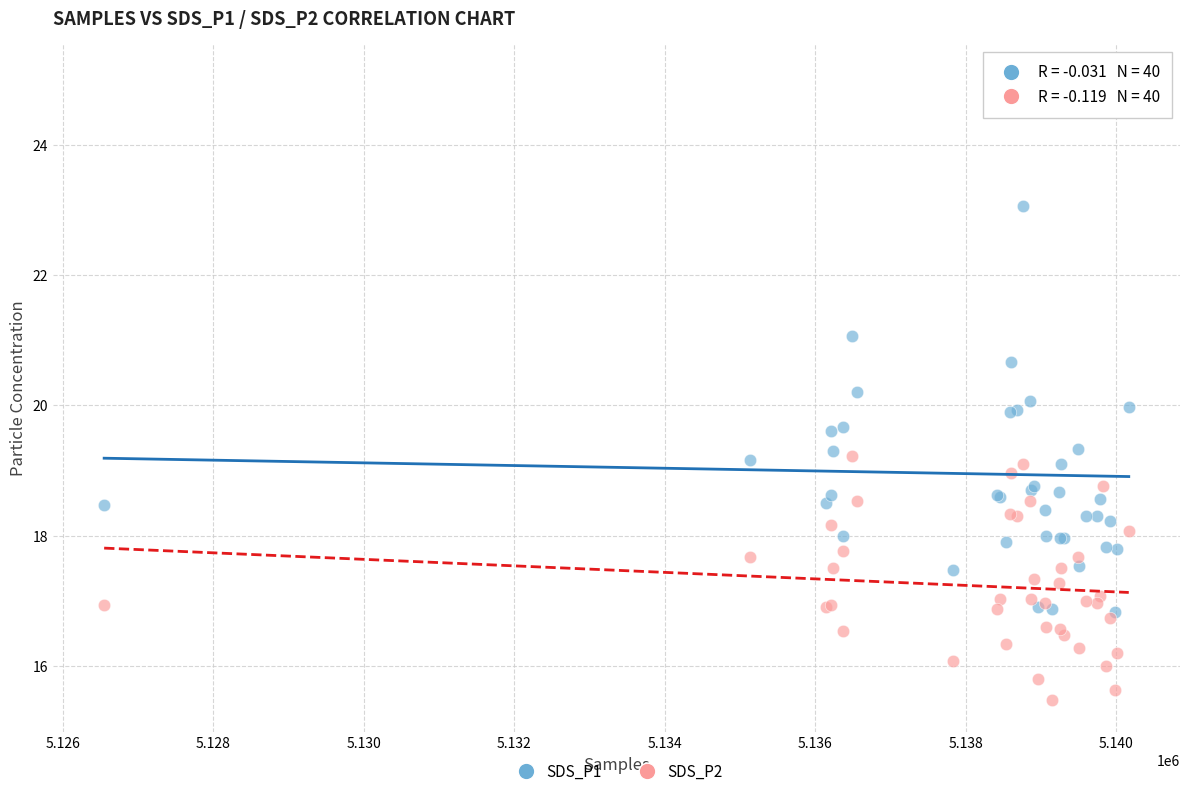

What are all the series names shown in the legend?

SDS_P1, SDS_P2